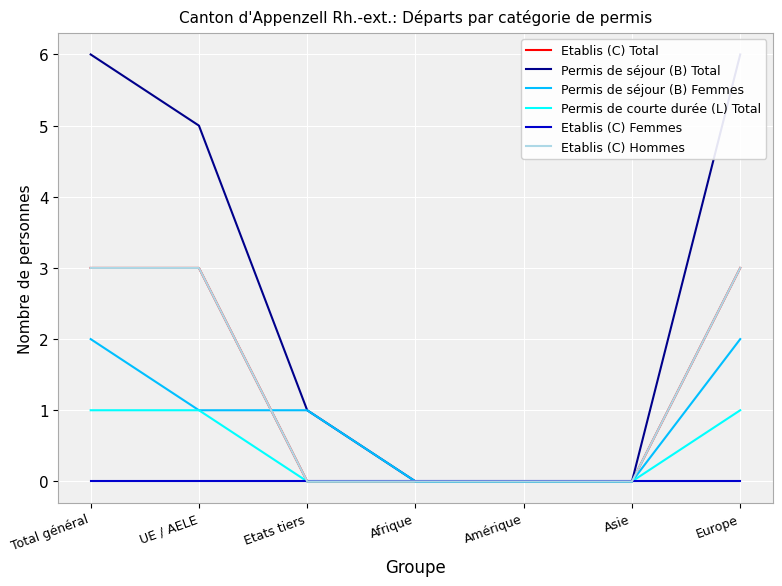

How many Permis de séjour (B) Total values are between 0 and 6?

7